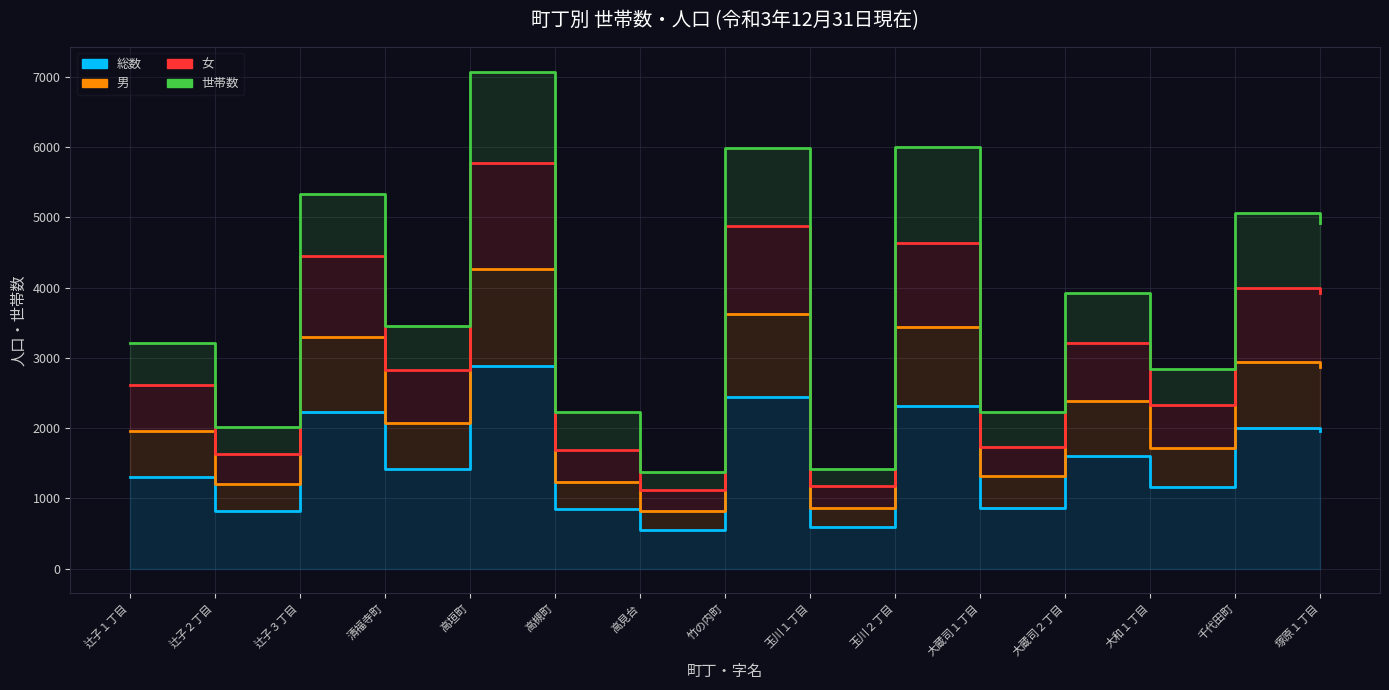

What is the label of the 1st point from the left?

辻子１丁目